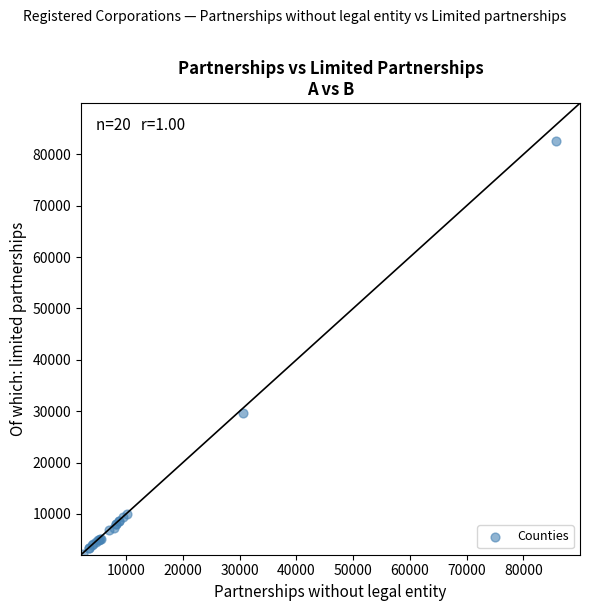

What Y value in the scatter plot is closest to 42495?

29710